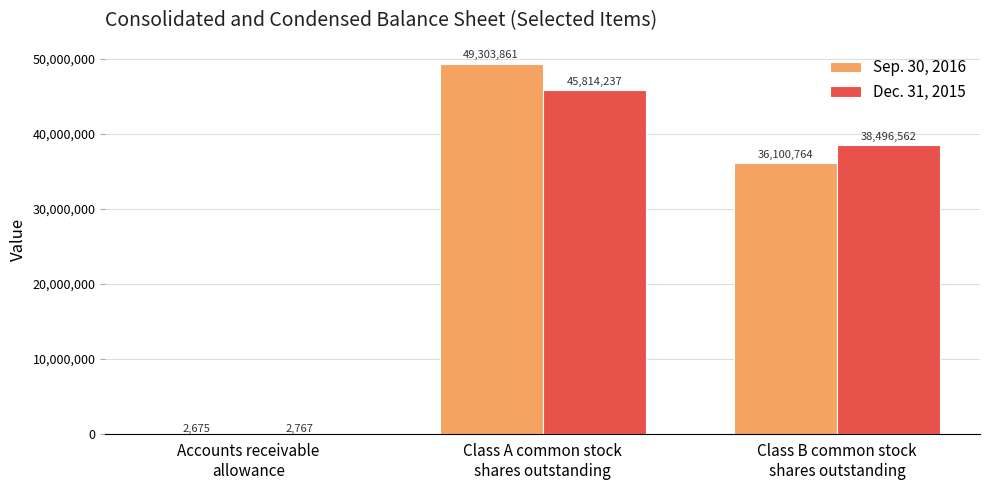

How many groups of bars are there?

3